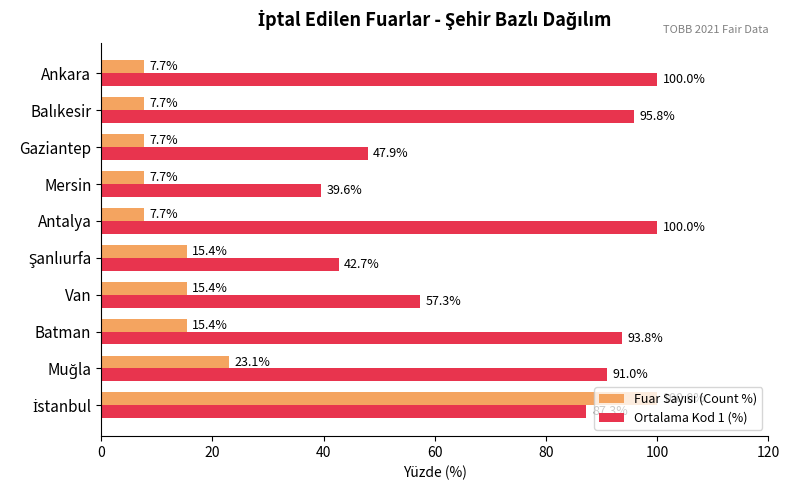

At how many categories does at least one series exceed 15?

10